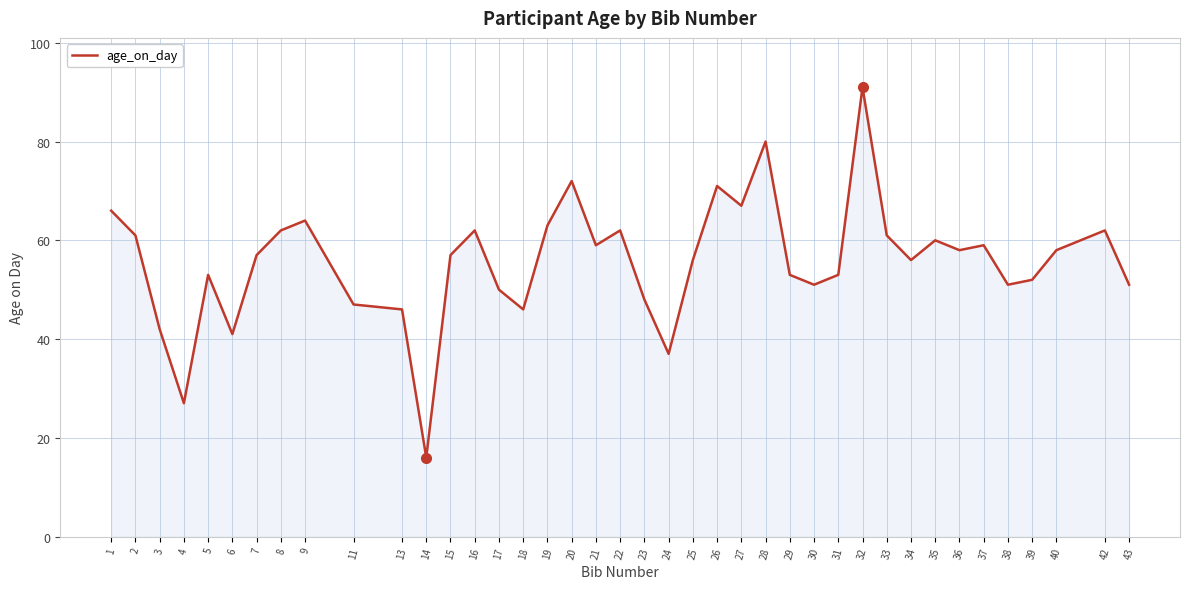

Which label corresponds to the smallest value in the chart?

14